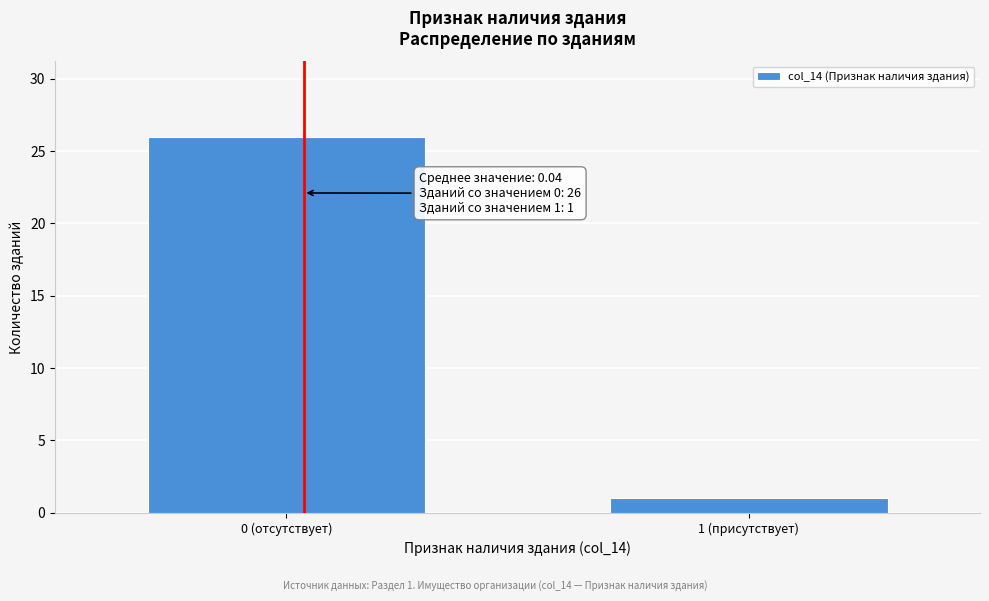

Reading left to right, list all the values displayed in this chart.

26	1